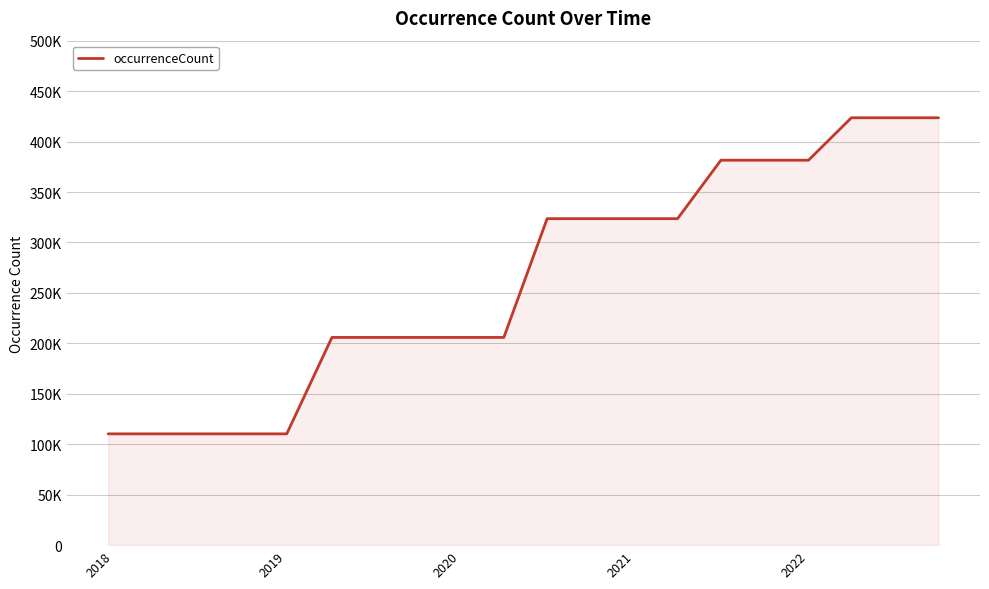

Does the chart display data point markers on the line(s)?

No